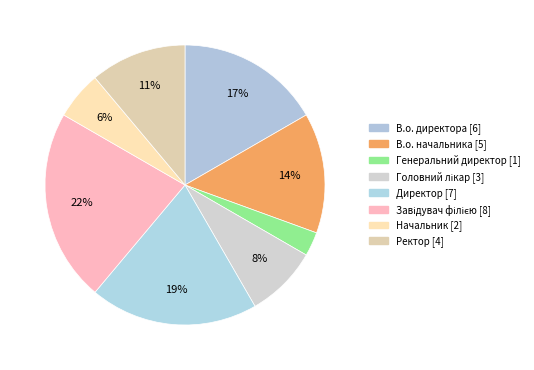

Count the number of slices in the pie.

8